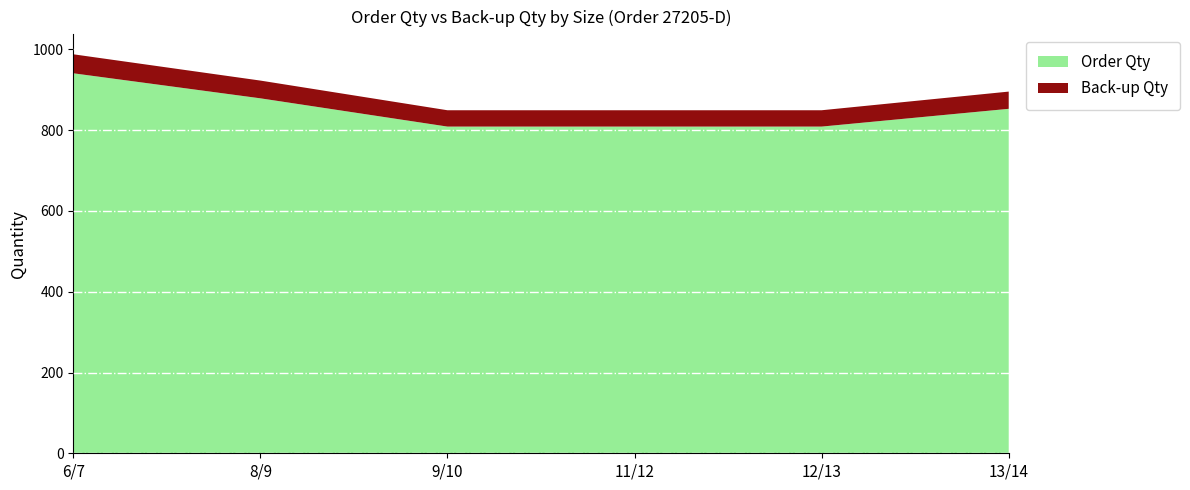

Reading left to right, extract all data points from this chart.

Order Qty: 941.0	879.0	809.0	809.0	809.0	853.0
Back-up Qty: 47.0	44.0	40.5	40.5	40.5	42.6